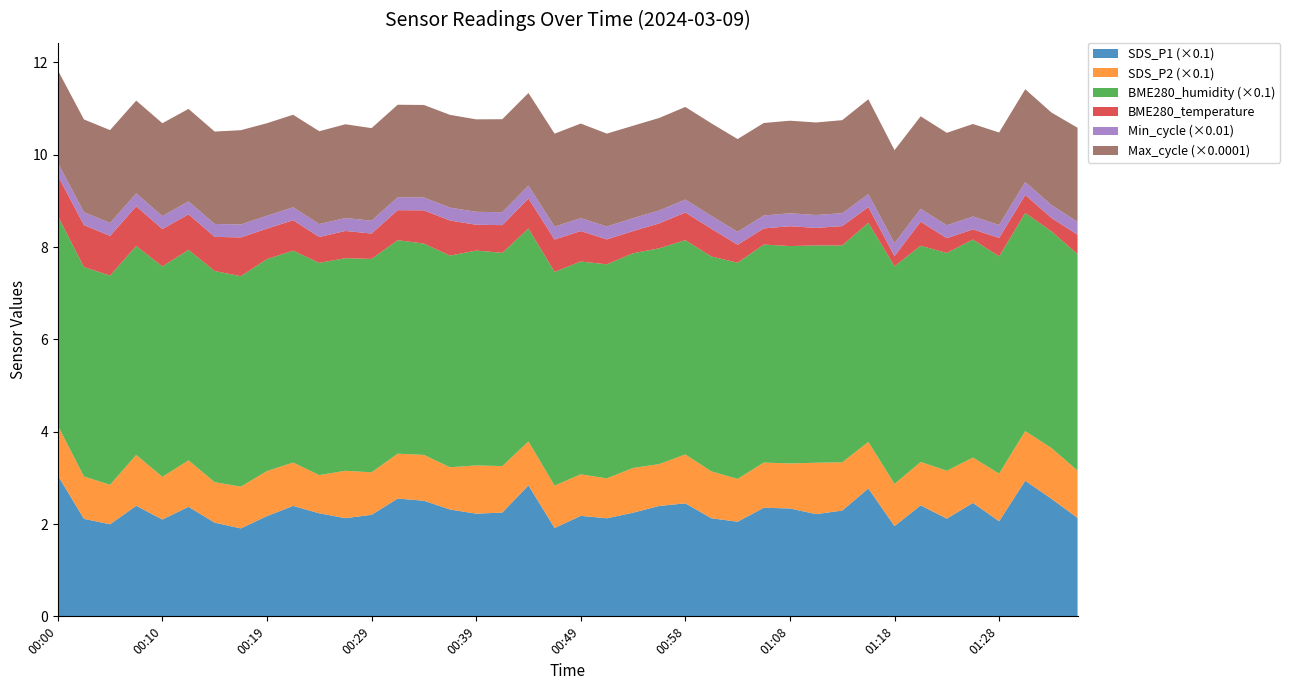

Reading left to right, list all the values displayed in this chart.

SDS_P1: 00:00=30.6	00:02=21.1	00:05=19.9	00:07=23.9	00:10=21.0	00:12=23.7	00:15=20.3	00:17=19.1	00:19=21.7	00:22=23.9	00:24=22.3	00:27=21.3	00:29=22.0	00:32=25.5	00:34=25.1	00:37=23.1	00:39=22.2	00:41=22.5	00:44=28.4	00:46=19.1	00:49=21.8	00:51=21.2	00:54=22.4	00:56=23.9	00:58=24.5	01:01=21.2	01:03=20.5	01:06=23.5	01:08=23.4	01:11=22.1	01:13=22.9	01:16=27.7	01:18=19.6	01:21=24.1	01:23=21.2	01:25=24.6	01:28=20.6	01:30=29.4	01:33=25.5	01:35=21.3
SDS_P2: 00:00=10.8	00:02=9.2	00:05=8.6	00:07=11.0	00:10=9.2	00:12=10.1	00:15=8.8	00:17=9.1	00:19=9.8	00:22=9.4	00:24=8.3	00:27=10.3	00:29=9.2	00:32=9.7	00:34=9.9	00:37=9.2	00:39=10.4	00:41=10.1	00:44=9.5	00:46=9.2	00:49=9.0	00:51=8.7	00:54=9.7	00:56=9.1	00:58=10.6	01:01=10.2	01:03=9.3	01:06=9.8	01:08=9.8	01:11=11.1	01:13=10.4	01:16=10.1	01:18=9.2	01:21=9.4	01:23=10.4	01:25=9.8	01:28=10.3	01:30=10.8	01:33=11.0	01:35=10.2
BME280_humidity: 00:00=45.4	00:02=45.4	00:05=45.3	00:07=45.3	00:10=45.6	00:12=45.6	00:15=45.8	00:17=45.6	00:19=45.9	00:22=45.9	00:24=46.0	00:27=46.1	00:29=46.2	00:32=46.2	00:34=45.8	00:37=45.9	00:39=46.5	00:41=46.2	00:44=46.1	00:46=46.3	00:49=46.1	00:51=46.4	00:54=46.5	00:56=46.8	00:58=46.4	01:01=46.6	01:03=46.9	01:06=47.2	01:08=47.1	01:11=47.1	01:13=47.0	01:16=47.5	01:18=47.2	01:21=46.9	01:23=47.2	01:25=47.2	01:28=47.1	01:30=47.2	01:33=47.0	01:35=46.9
BME280_temperature: 00:00=0.9	00:02=0.9	00:05=0.9	00:07=0.9	00:10=0.8	00:12=0.8	00:15=0.7	00:17=0.8	00:19=0.7	00:22=0.7	00:24=0.6	00:27=0.6	00:29=0.6	00:32=0.7	00:34=0.7	00:37=0.8	00:39=0.6	00:41=0.6	00:44=0.7	00:46=0.7	00:49=0.7	00:51=0.5	00:54=0.5	00:56=0.5	00:58=0.6	01:01=0.6	01:03=0.4	01:06=0.3	01:08=0.4	01:11=0.4	01:13=0.4	01:16=0.3	01:18=0.2	01:21=0.5	01:23=0.3	01:25=0.2	01:28=0.4	01:30=0.4	01:33=0.3	01:35=0.4
Min_cycle_norm: 00:00=28.0	00:02=28.0	00:05=28.0	00:07=28.0	00:10=28.0	00:12=28.0	00:15=28.0	00:17=28.0	00:19=28.0	00:22=28.0	00:24=28.0	00:27=28.0	00:29=28.0	00:32=28.0	00:34=28.0	00:37=28.0	00:39=28.0	00:41=28.0	00:44=28.0	00:46=28.0	00:49=28.0	00:51=28.0	00:54=28.0	00:56=28.0	00:58=28.0	01:01=28.0	01:03=28.0	01:06=28.0	01:08=28.0	01:11=28.0	01:13=28.0	01:16=28.0	01:18=28.0	01:21=28.0	01:23=28.0	01:25=28.0	01:28=28.0	01:30=28.0	01:33=28.0	01:35=28.0
Max_cycle_norm: 00:00=20056.0	00:02=20090.0	00:05=20119.0	00:07=20100.0	00:10=20125.0	00:12=20044.0	00:15=20021.0	00:17=20433.0	00:19=20044.0	00:22=20049.0	00:24=20118.0	00:27=20316.0	00:29=20040.0	00:32=20048.0	00:34=20040.0	00:37=20097.0	00:39=20032.0	00:41=20148.0	00:44=20075.0	00:46=20142.0	00:49=20493.0	00:51=20125.0	00:54=20025.0	00:56=20045.0	00:58=20068.0	01:01=20044.0	01:03=20095.0	01:06=20044.0	01:08=20061.0	01:11=20044.0	01:13=20155.0	01:16=20566.0	01:18=20147.0	01:21=20041.0	01:23=20036.0	01:25=20037.0	01:28=20044.0	01:30=20109.0	01:33=20040.0	01:35=20375.0